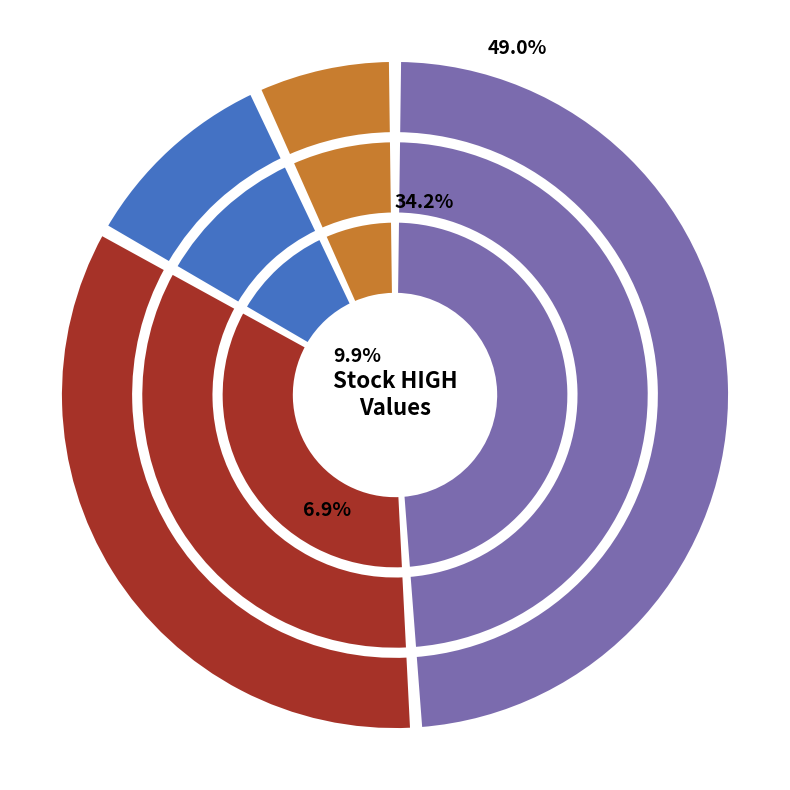

Which slice is the smallest?

GEMINI